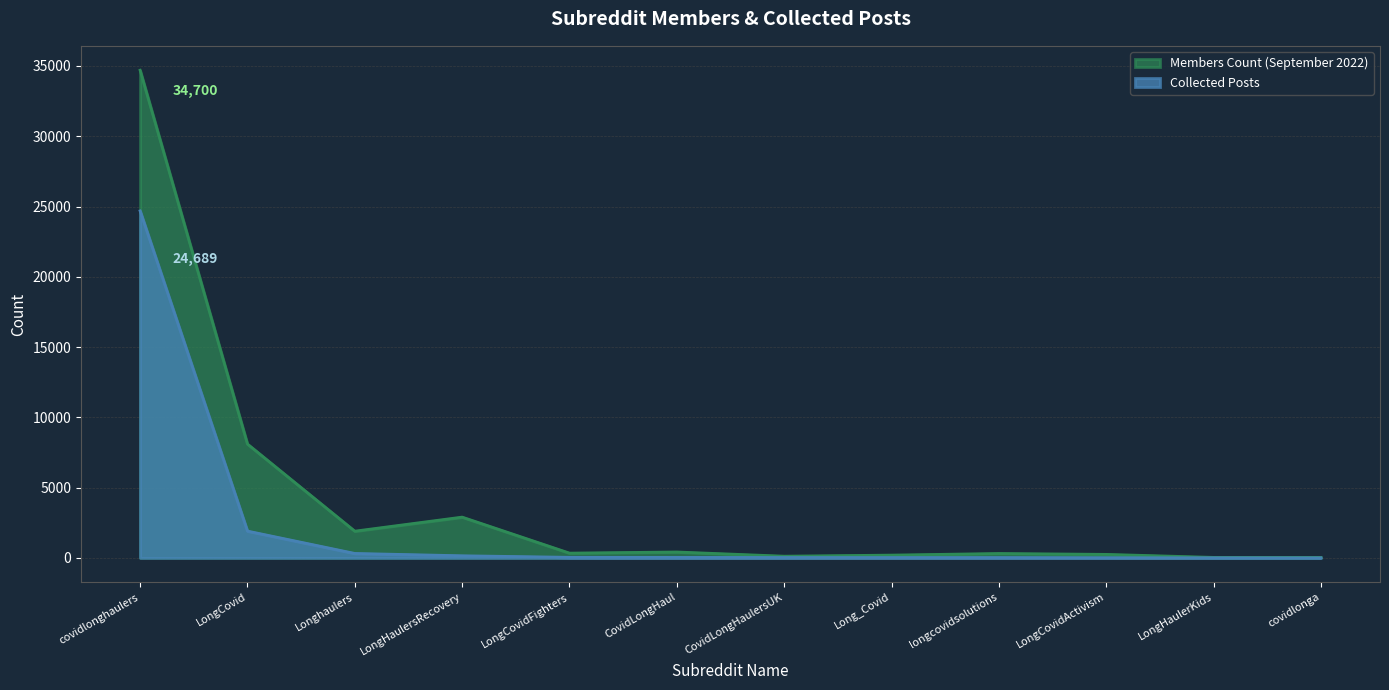

Rank the series by their average value, from lowest to highest.

Collected Posts, Members Count (September 2022)